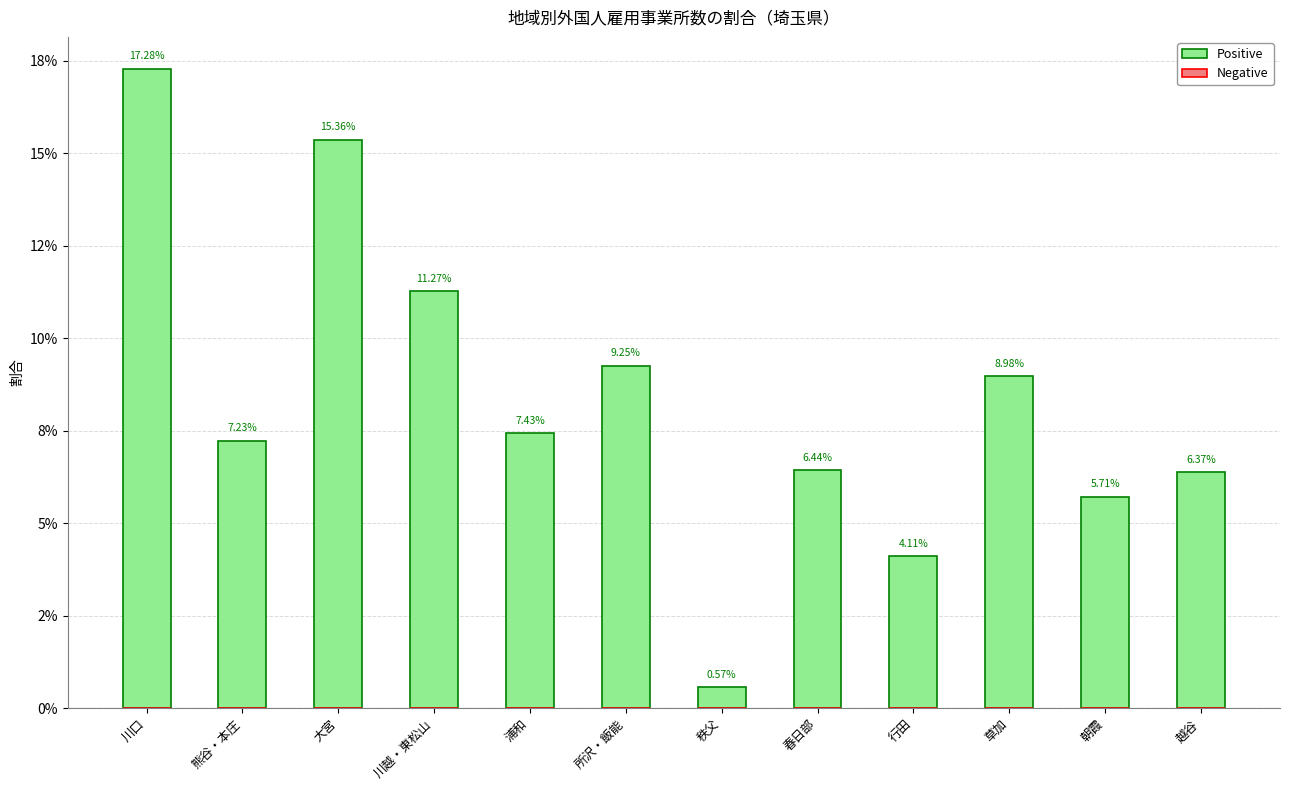

Between 朝霞 and 行田, which is larger?

朝霞